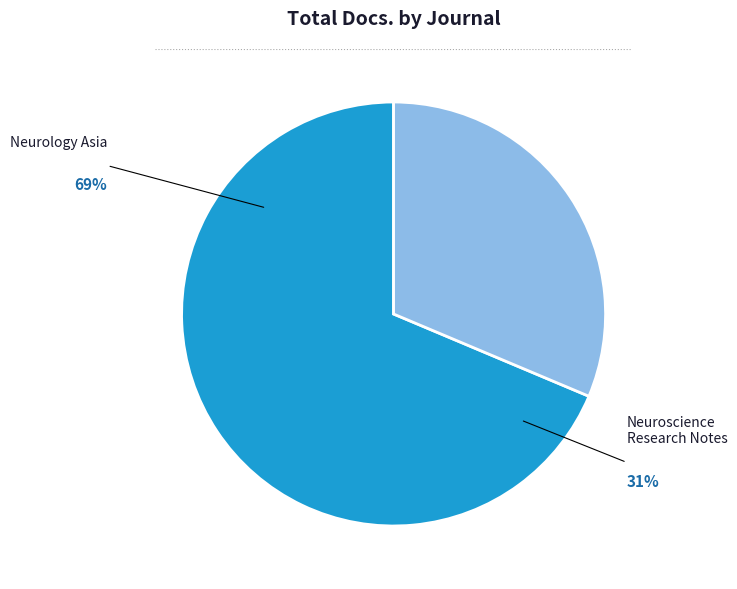

How many segments does this pie chart have?

2